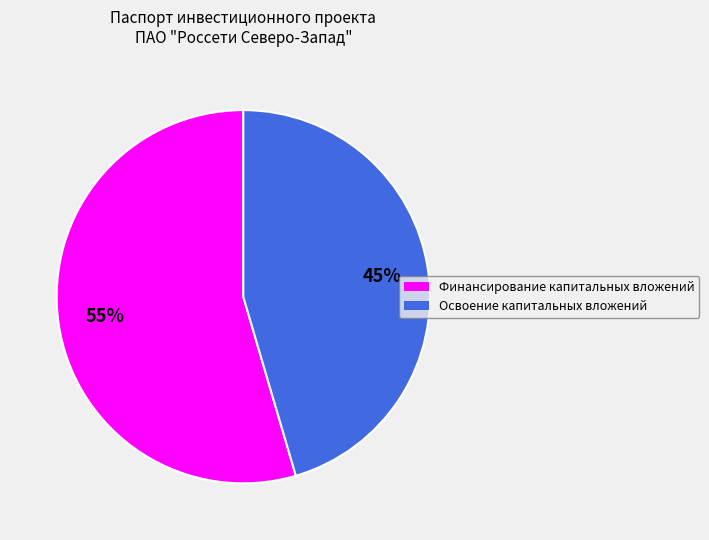

Is there any slice that represents more than half of the pie?

Yes